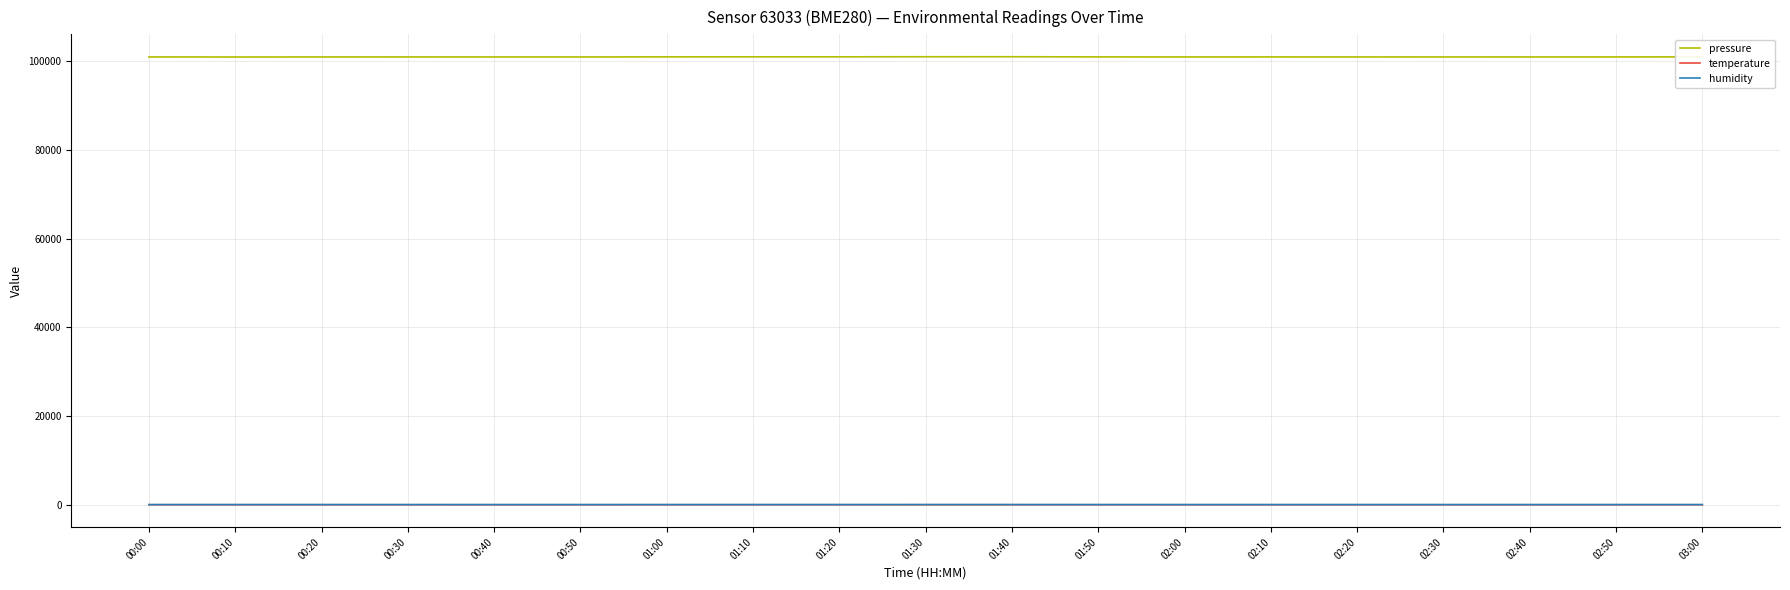

How many series are shown in this chart?

3